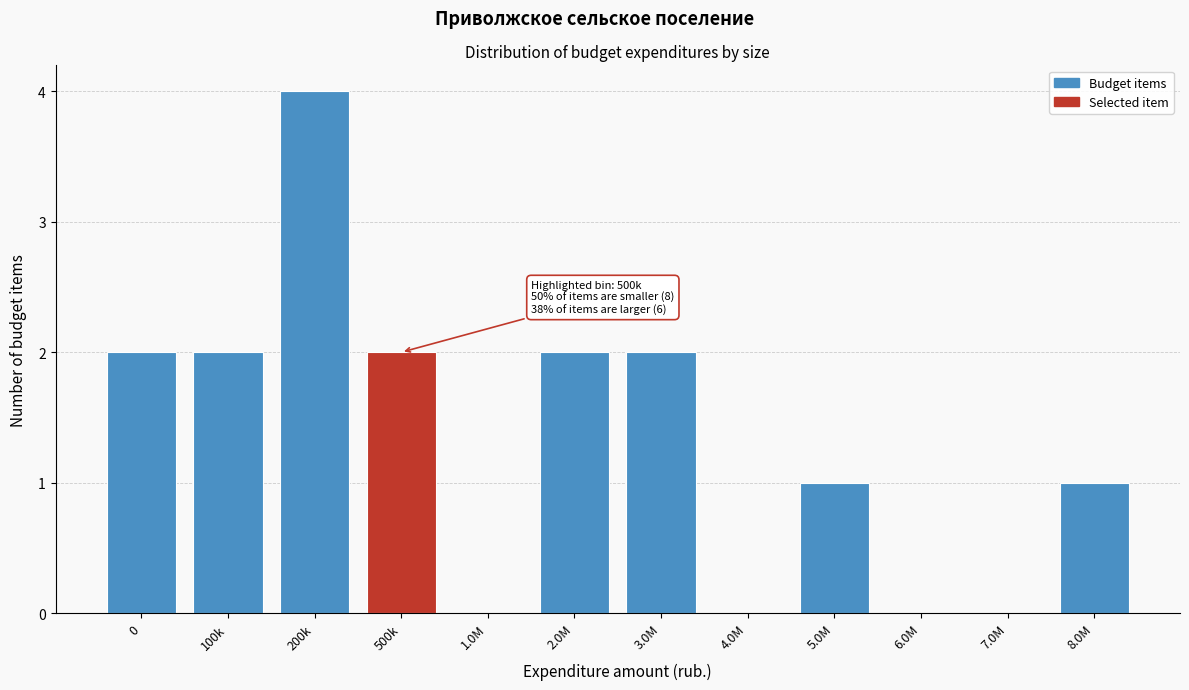

Reading left to right, what are all the values shown in this chart?

0=2	100k=2	200k=4	500k=2	1.0M=0	2.0M=2	3.0M=2	4.0M=0	5.0M=1	6.0M=0	7.0M=0	8.0M=1